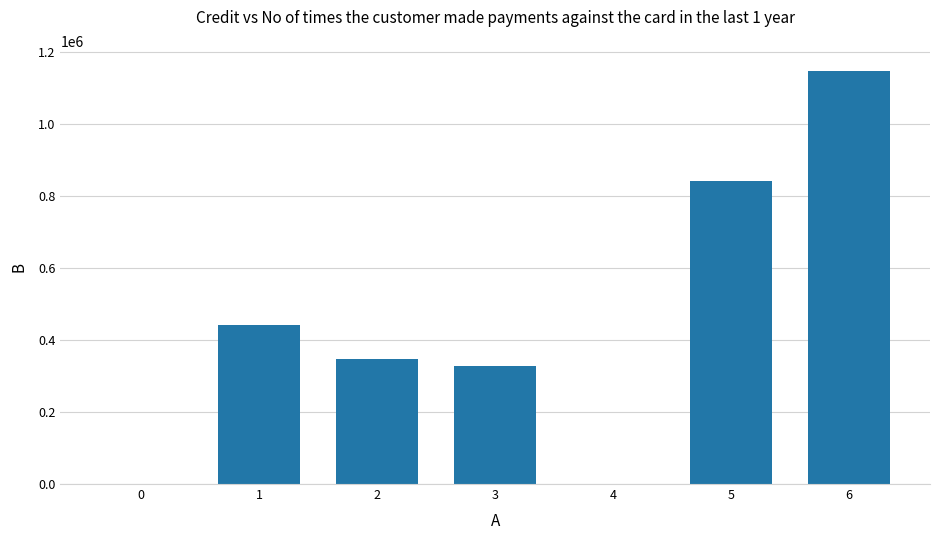

The chart shows a value of 549549 at 0. True or false?

False